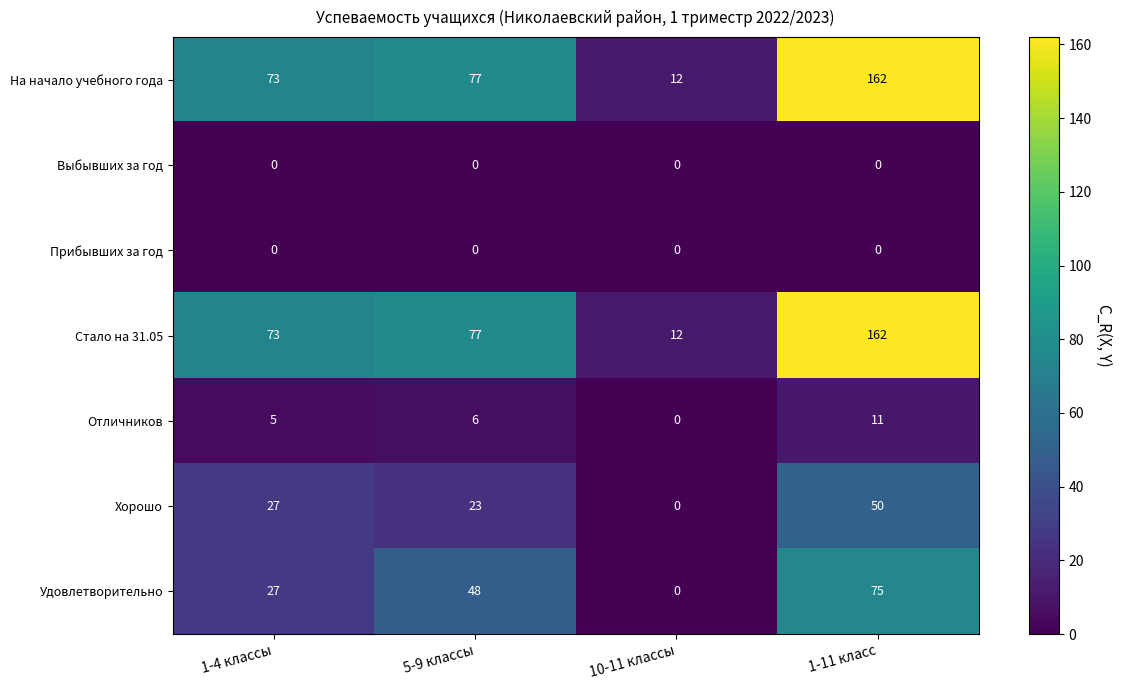

How many Удовлетворительно values are between 27 and 75?

3